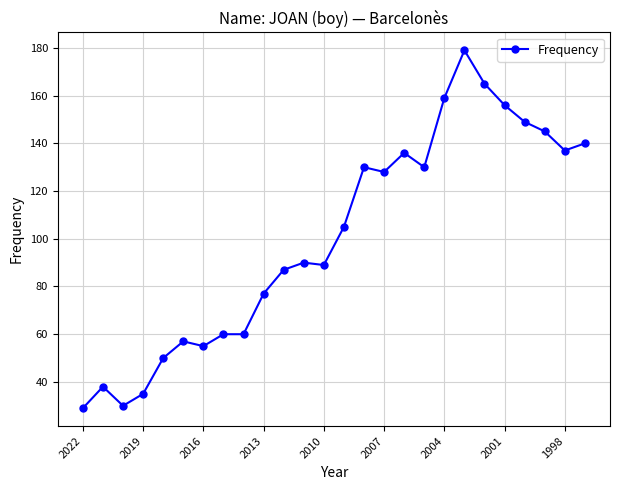

How many values are below 105?

13